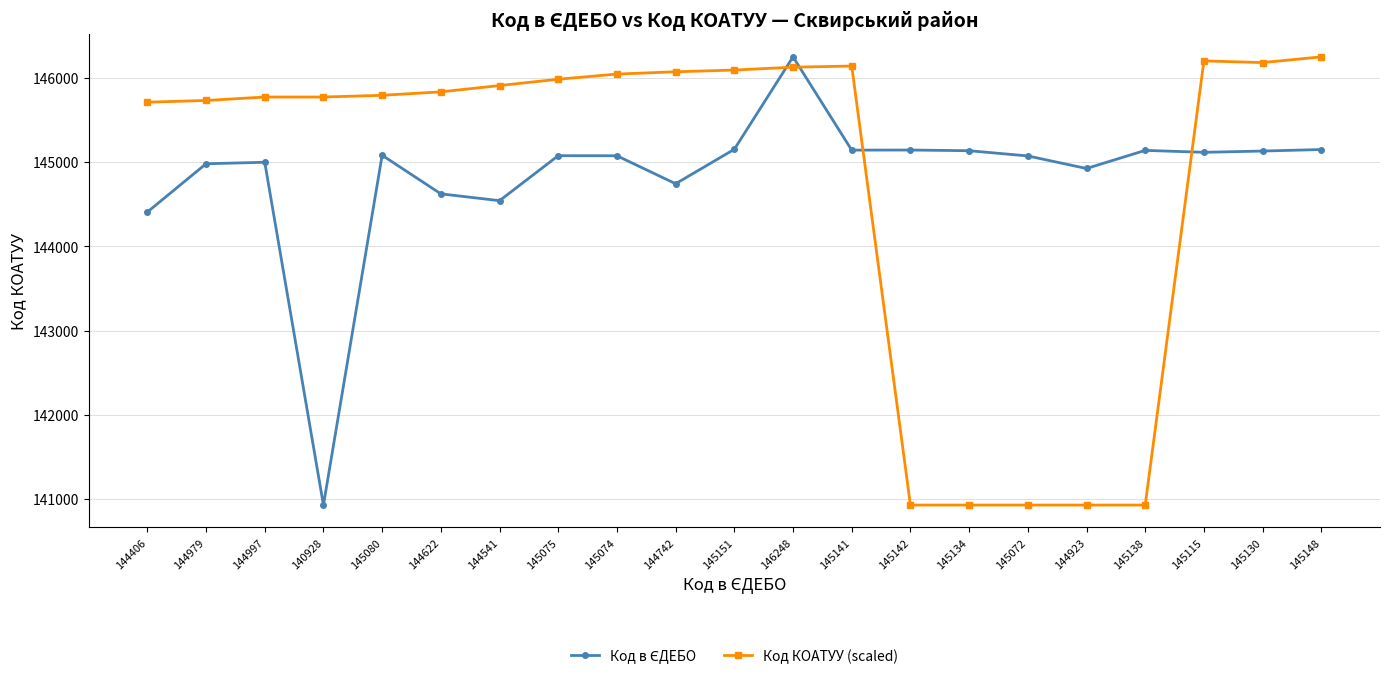

What is the maximum value for Код КОАТУУ (scaled)?

146248.0